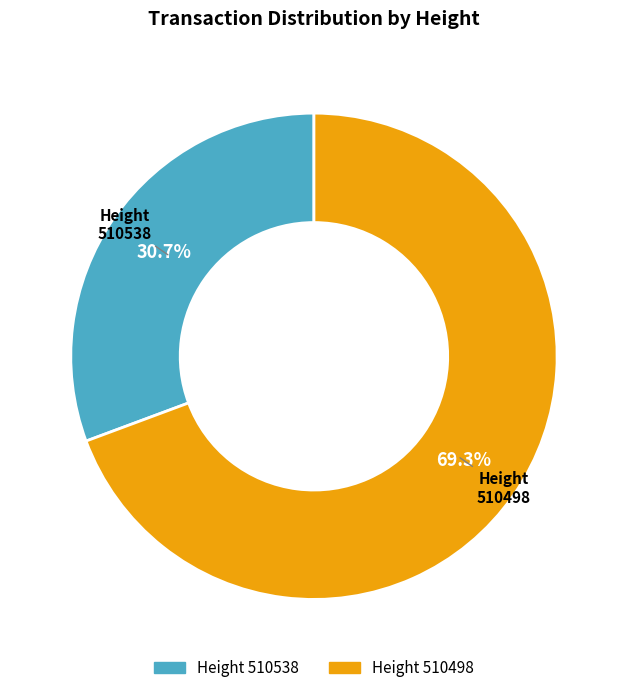

Is there any slice that represents more than half of the pie?

Yes